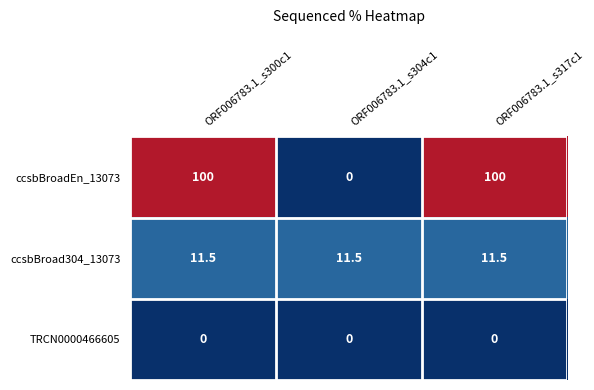

How many distinct data groups are displayed?

3